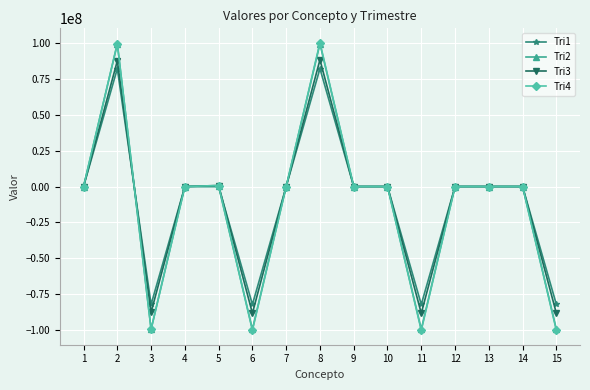

Which series has the widest spread of values?

Tri4